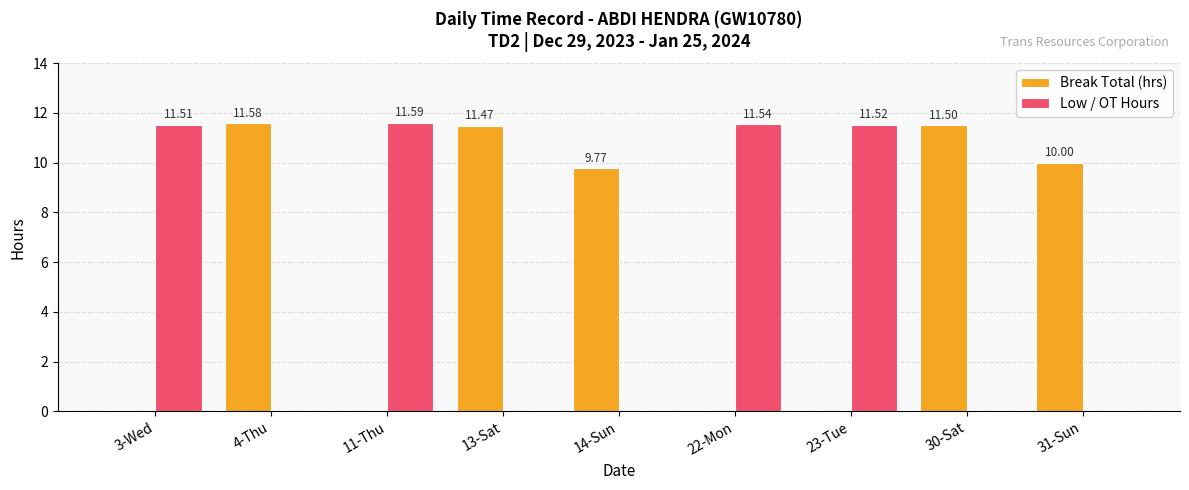

What is the sum of all Break Total (hrs) values?

54.3